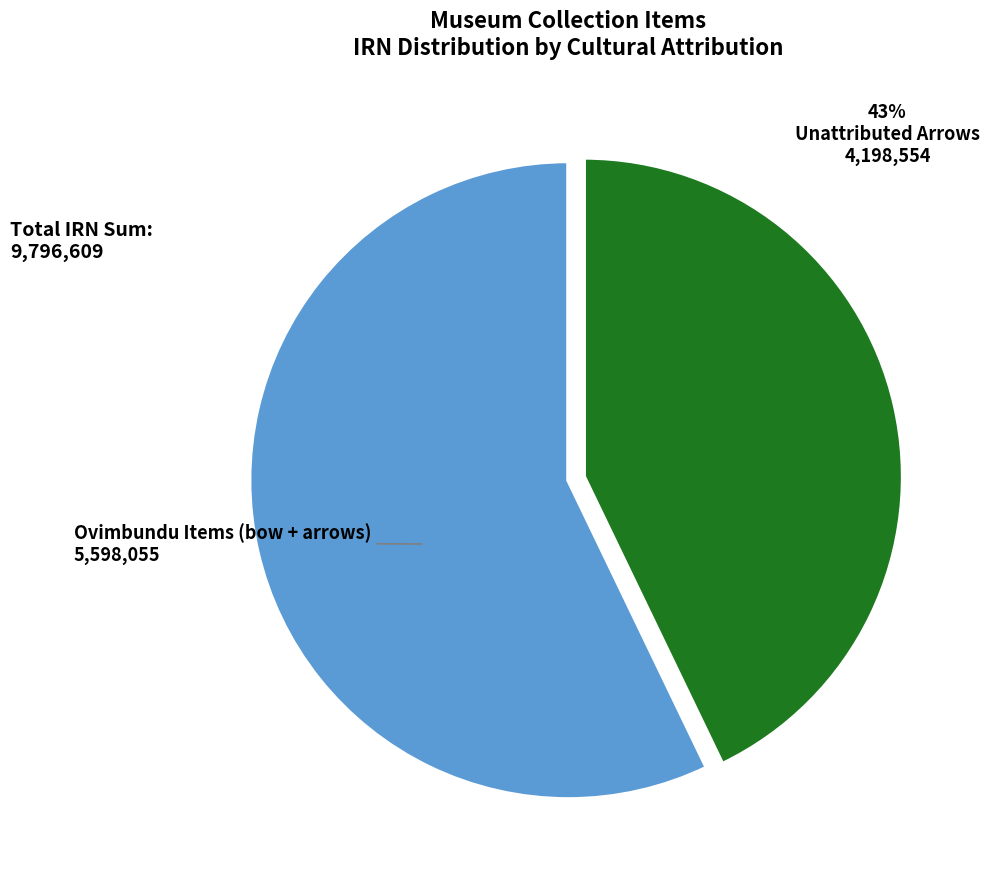

Is there any slice that represents more than half of the pie?

Yes